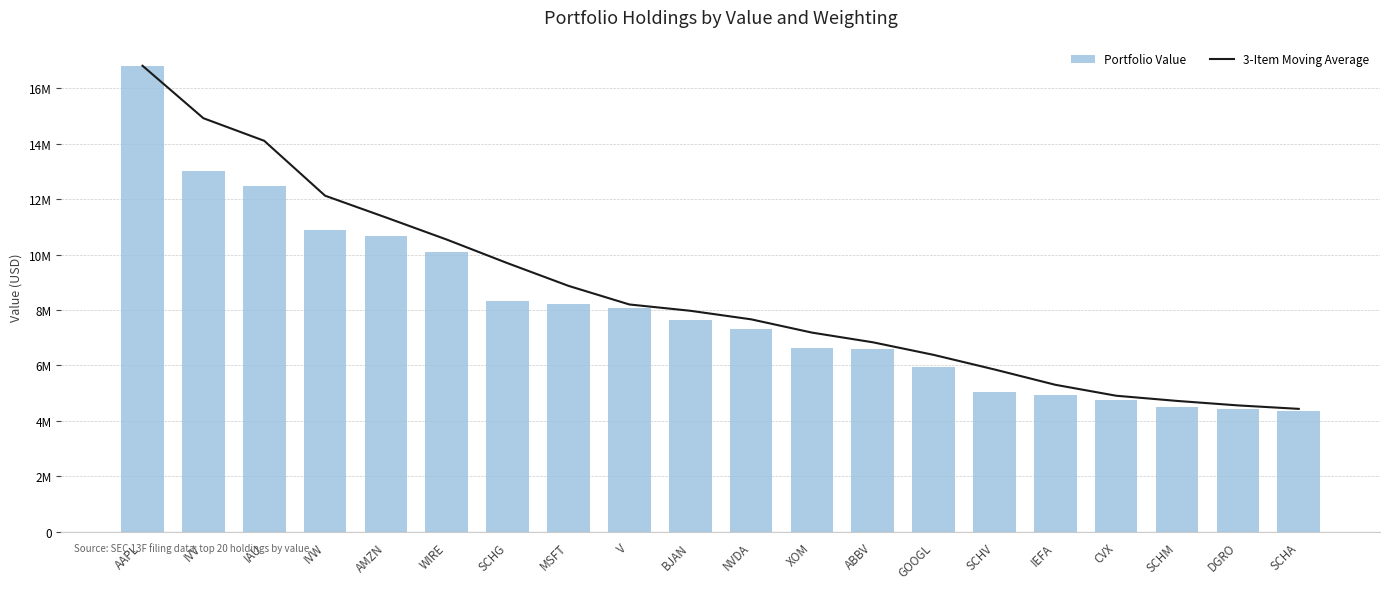

At which label does Portfolio Value first exceed 7633000?

AAPL